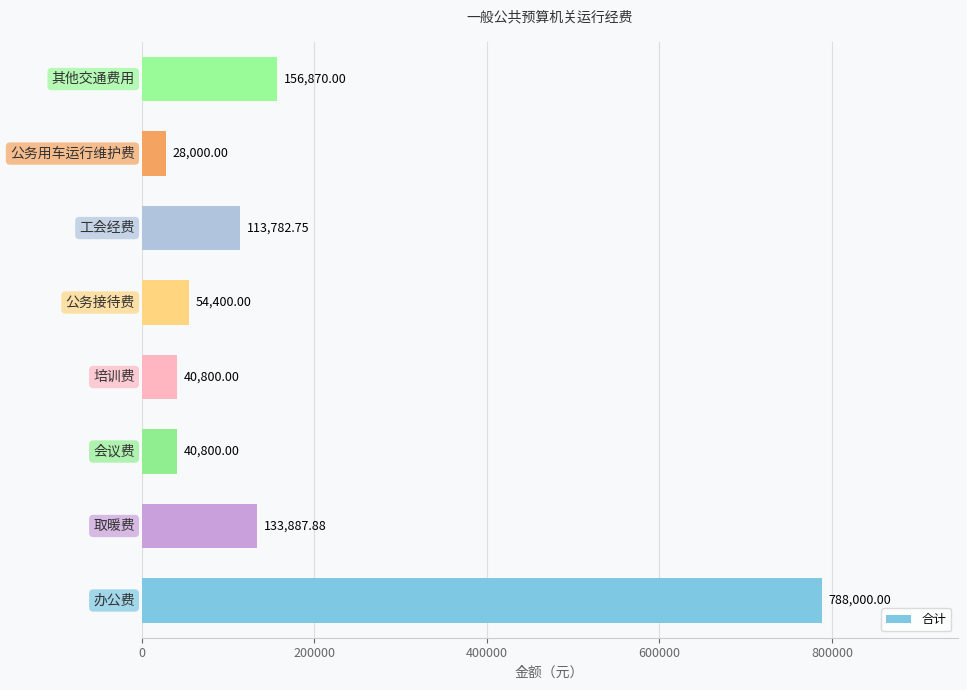

What is the sum of all values?

1356540.6